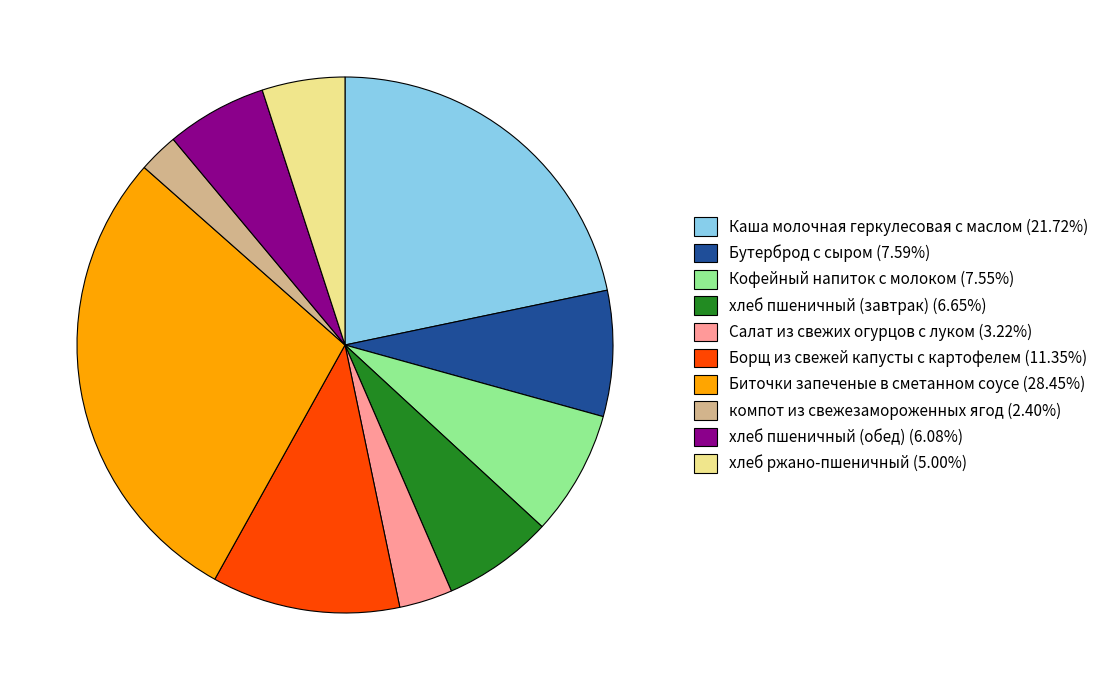

Is Салат из свежих огурцов с луком the majority of the pie?

No